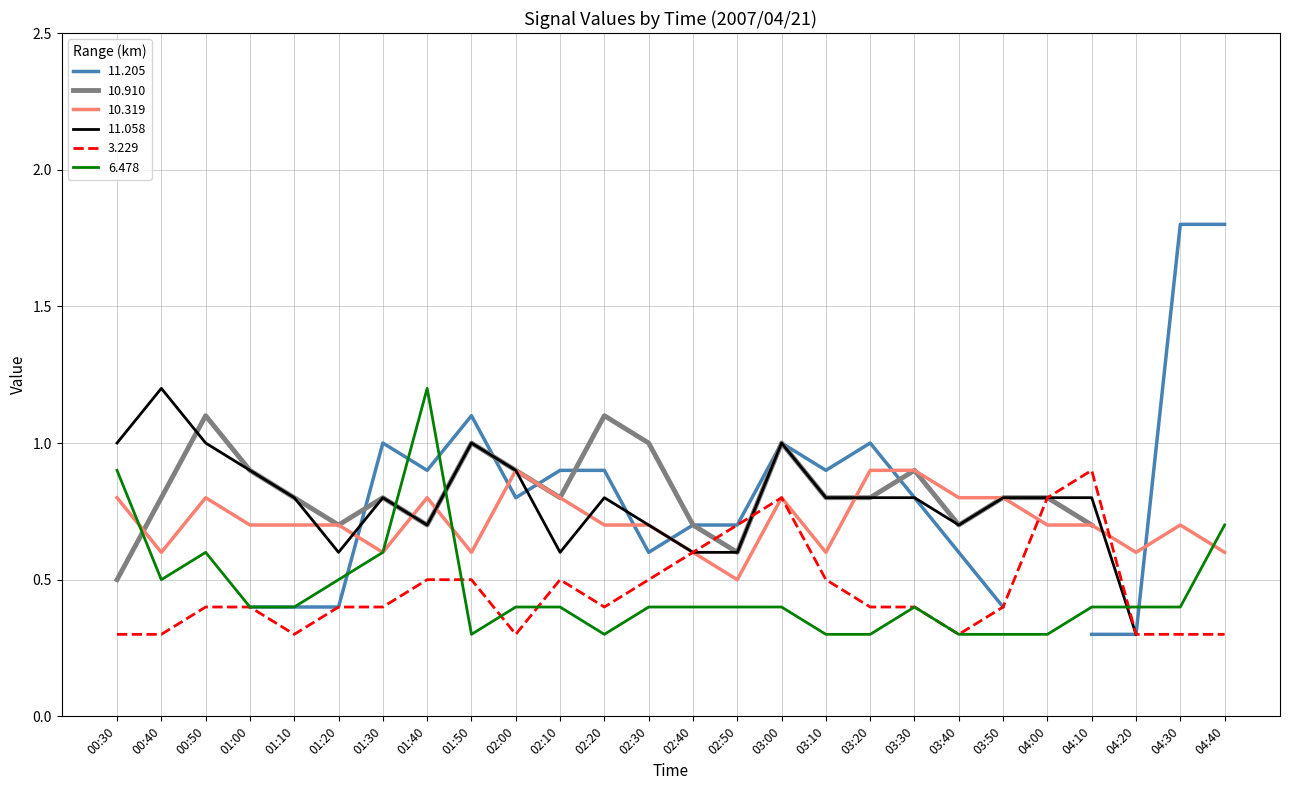

What is the difference between the 10.319 values at 04:30 and 04:40?

0.1